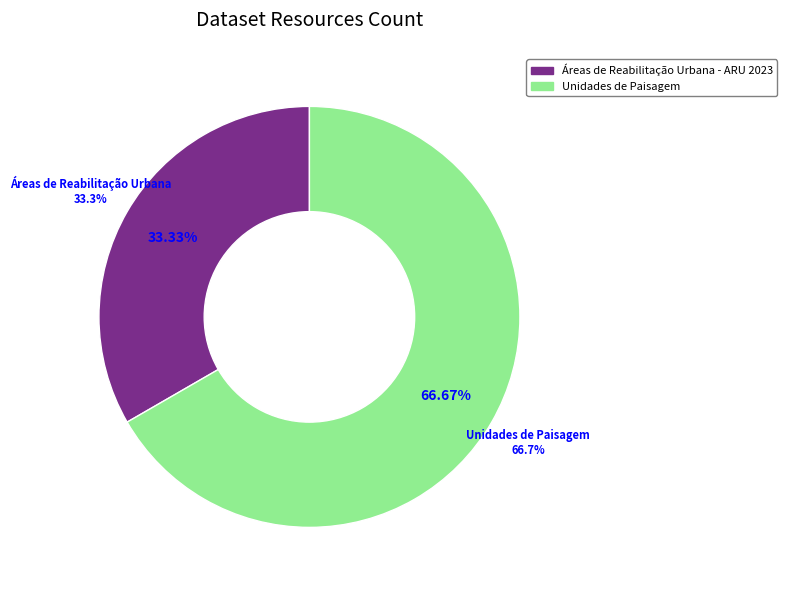

Count the number of slices in the pie.

2